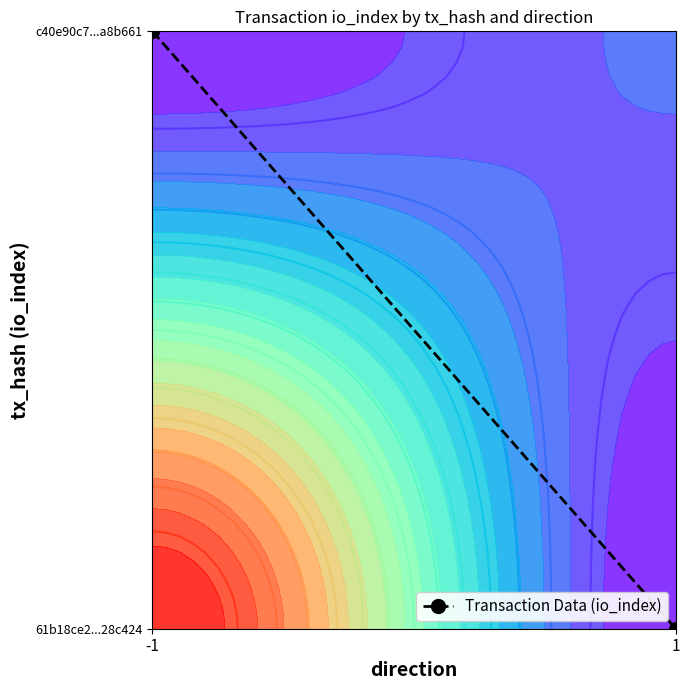

The value at 1 is 0.0. True or false?

True